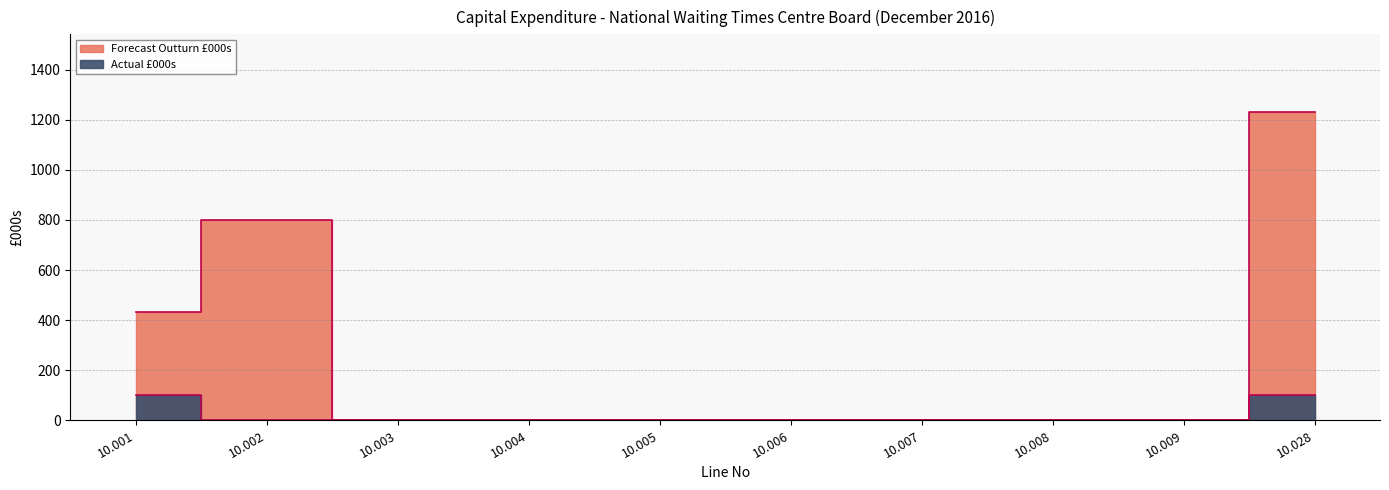

True or false: Actual £000s and Forecast Outturn £000s intersect in this chart.

False